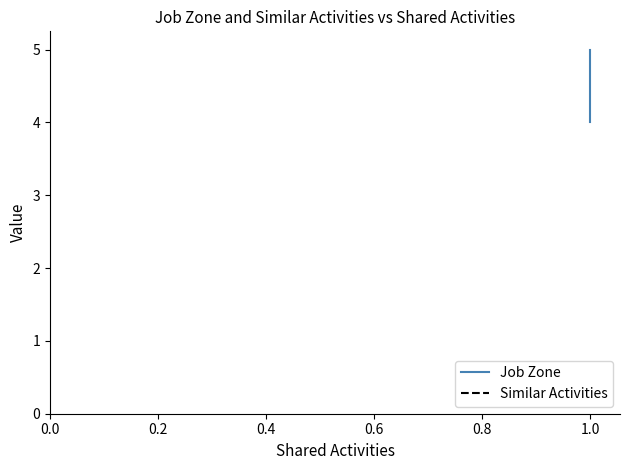

The value of Similar Activities at 1.0 is 0. True or false?

True